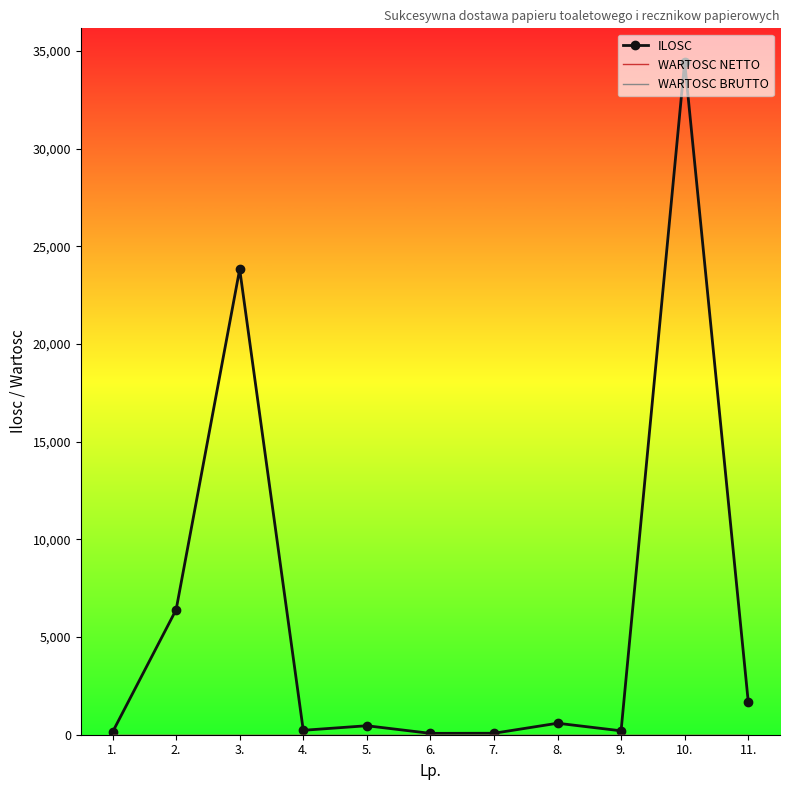

Which category has the lowest value across all series?

1.